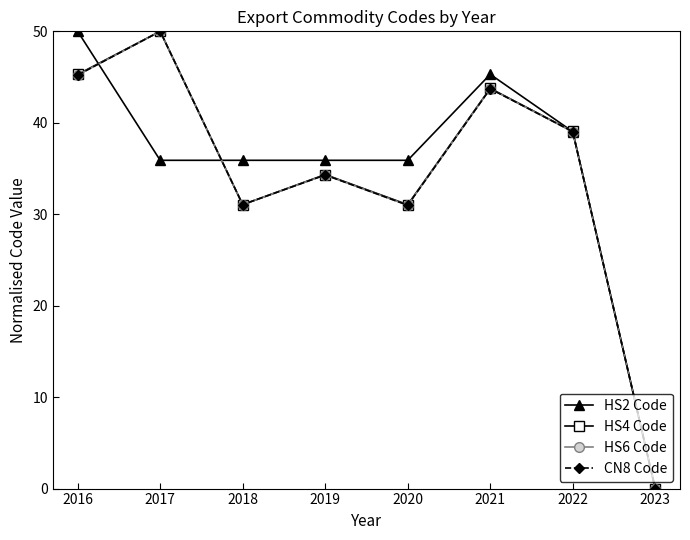

Is it true that HS6 Code equals 45.2 at 2016?

True